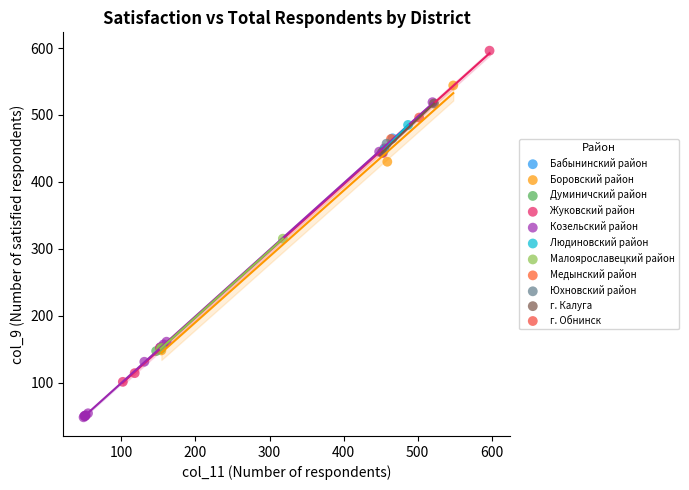

What are all the series names shown in the legend?

Бабынинский район, Боровский район, Думиничский район, Жуковский район, Козельский район, Людиновский район, Малоярославецкий район, Медынский район, Юхновский район, г. Калуга, г. Обнинск